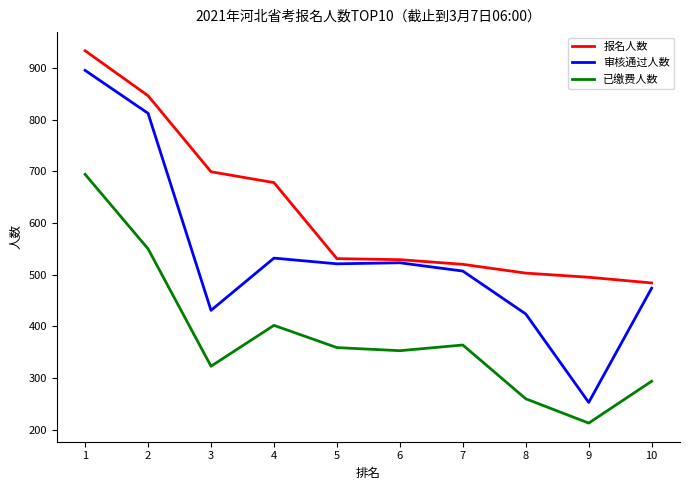

Which series has the largest total across all categories?

报名人数